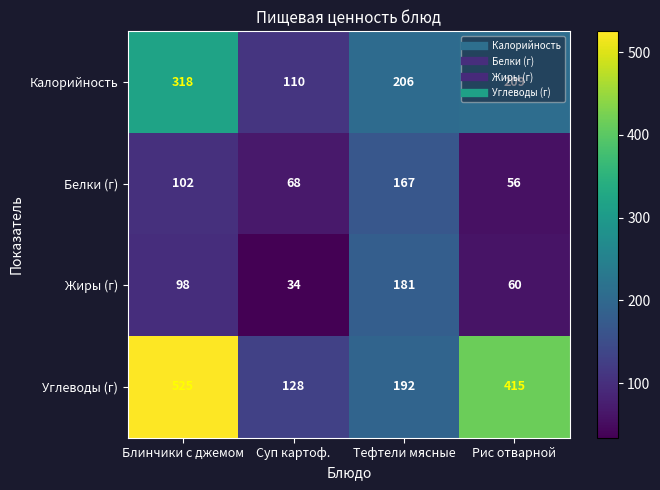

The Жиры (г) series shows 181 at Тефтели мясные. True or false?

True